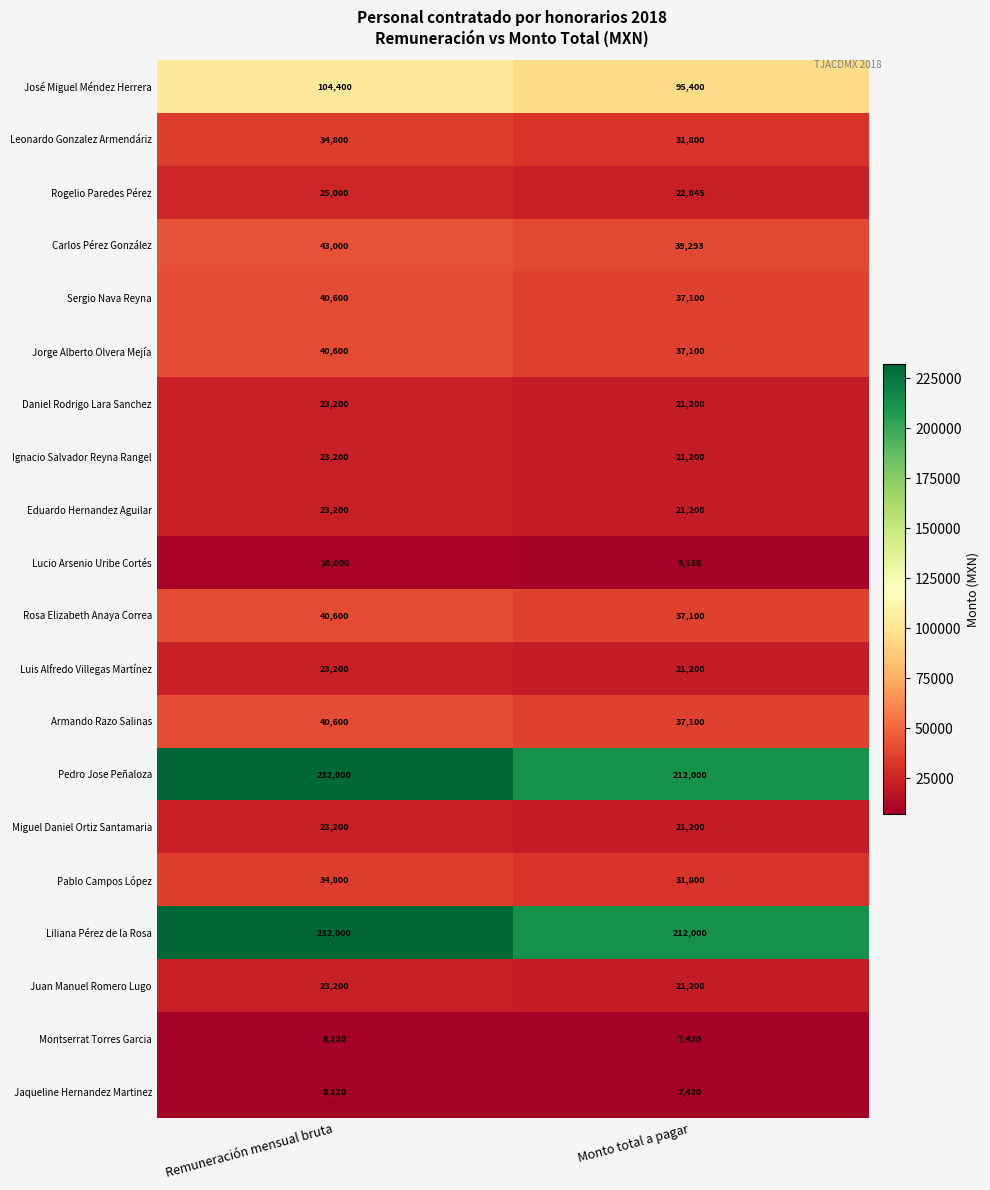

What is the spread (max minus min) of values at Monto total a pagar?

204580